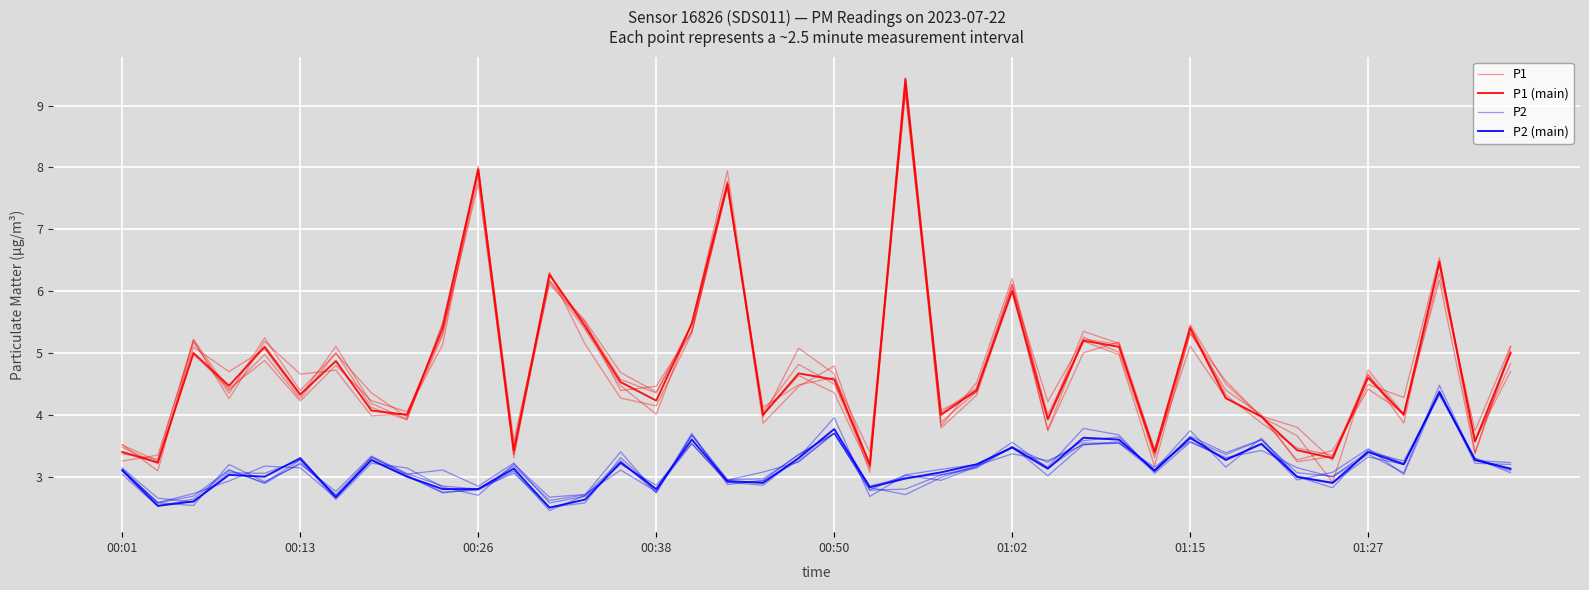

Between 20 and 28, which is larger?

28